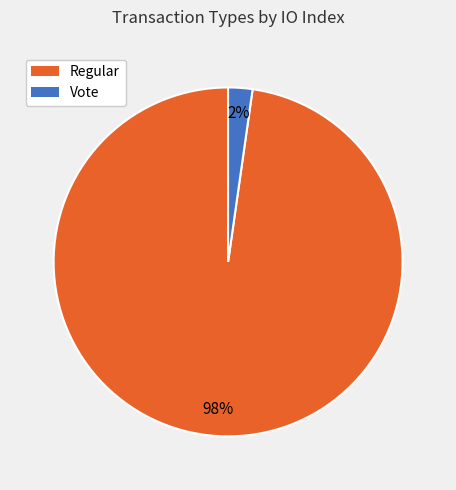

Between Vote and Regular, which is larger?

Regular